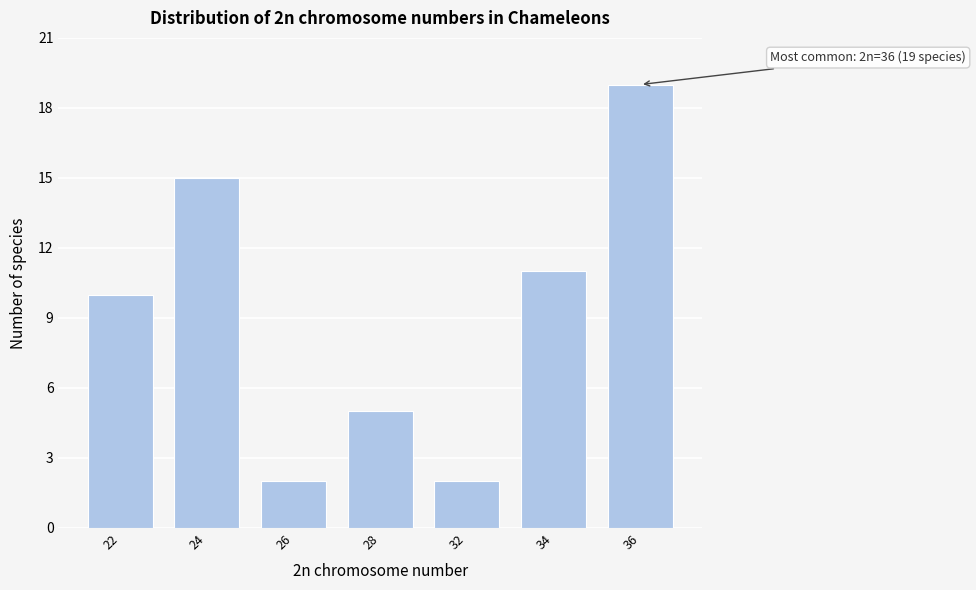

Reading right to left, list all the values displayed in this chart.

36=19	34=11	32=2	28=5	26=2	24=15	22=10